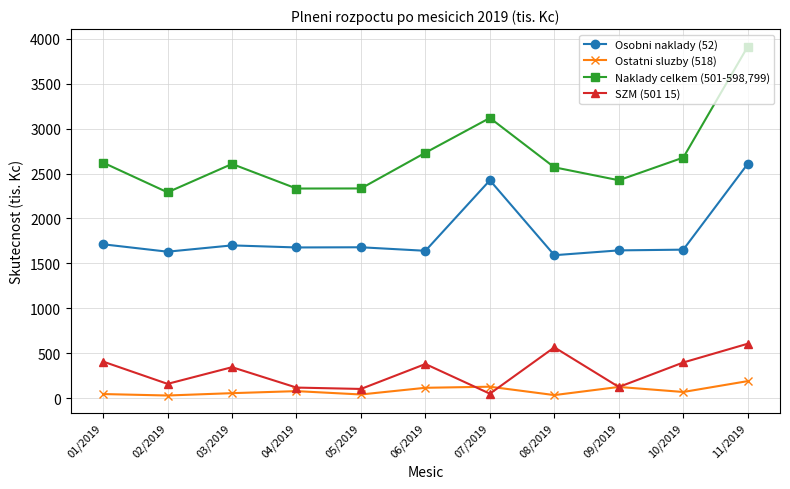

At how many categories does at least one series exceed 2757?

2